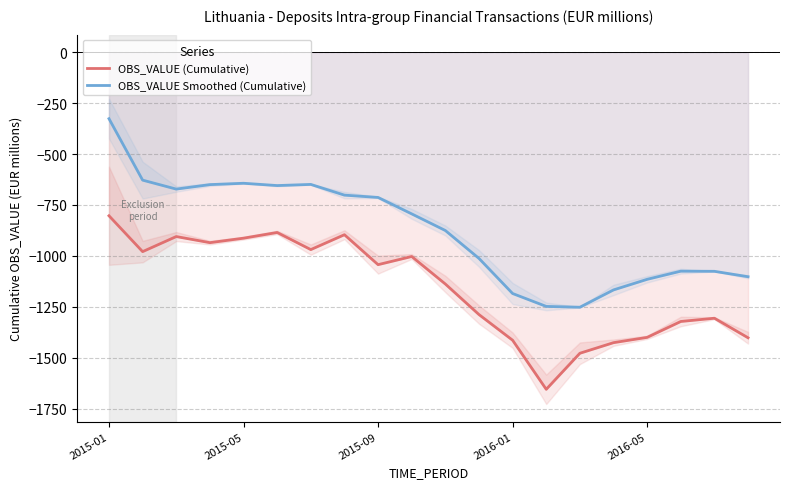

Rank the series by their average value, from highest to lowest.

OBS_VALUE Smoothed (Cumulative), OBS_VALUE (Cumulative)